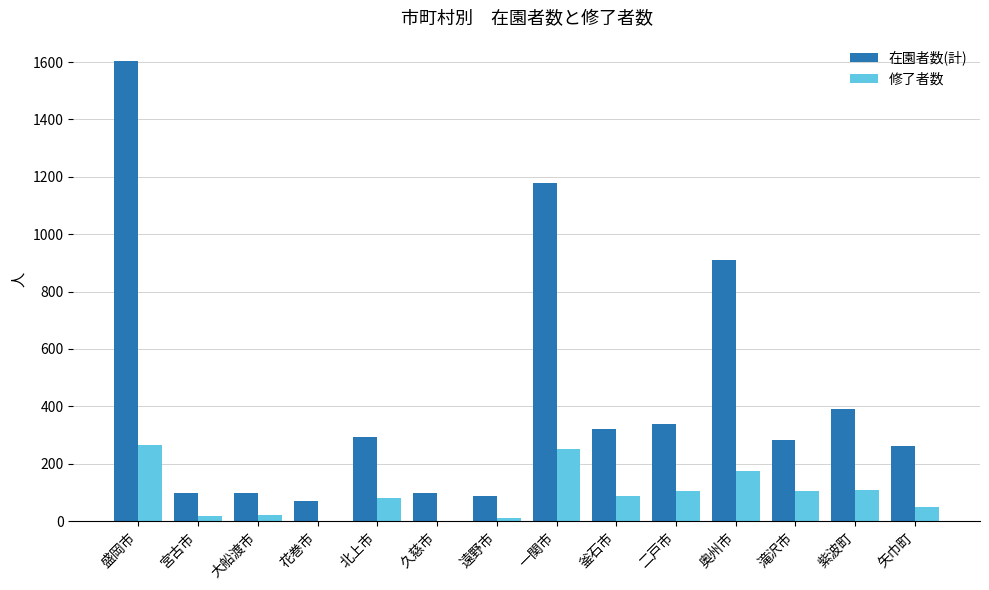

Which category has the highest value across all series?

盛岡市